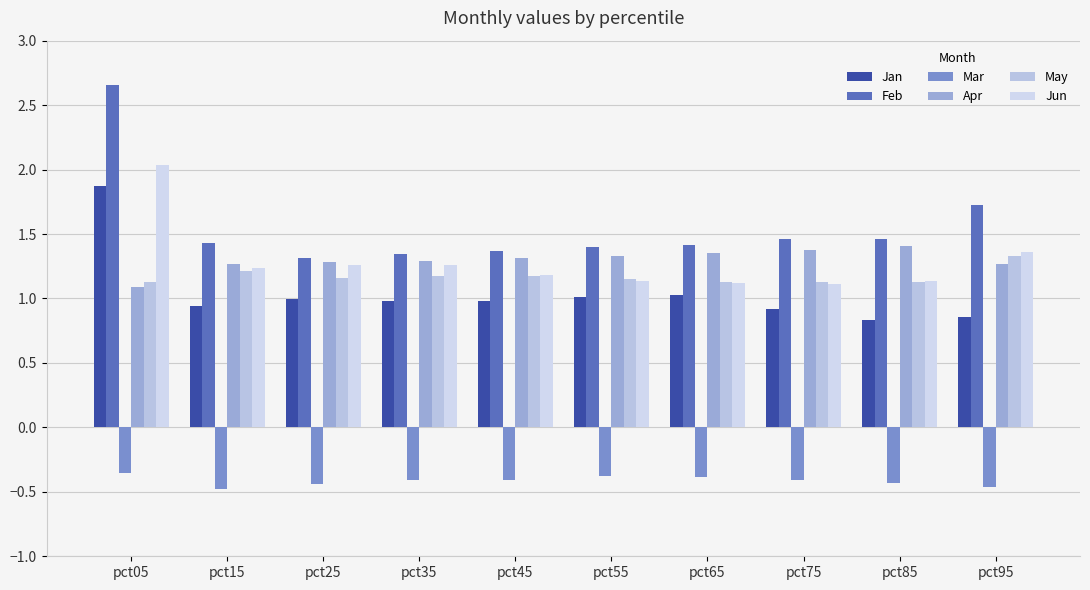

What is the value of the Mar bar at the 4th from the left?

-0.4